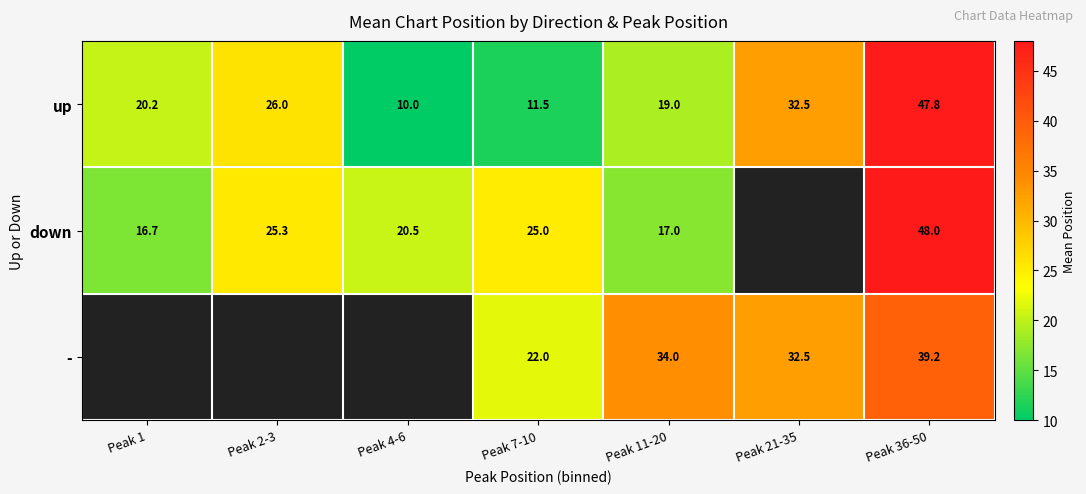

True or false: - has a value of 64.6 at Peak 36-50.

False